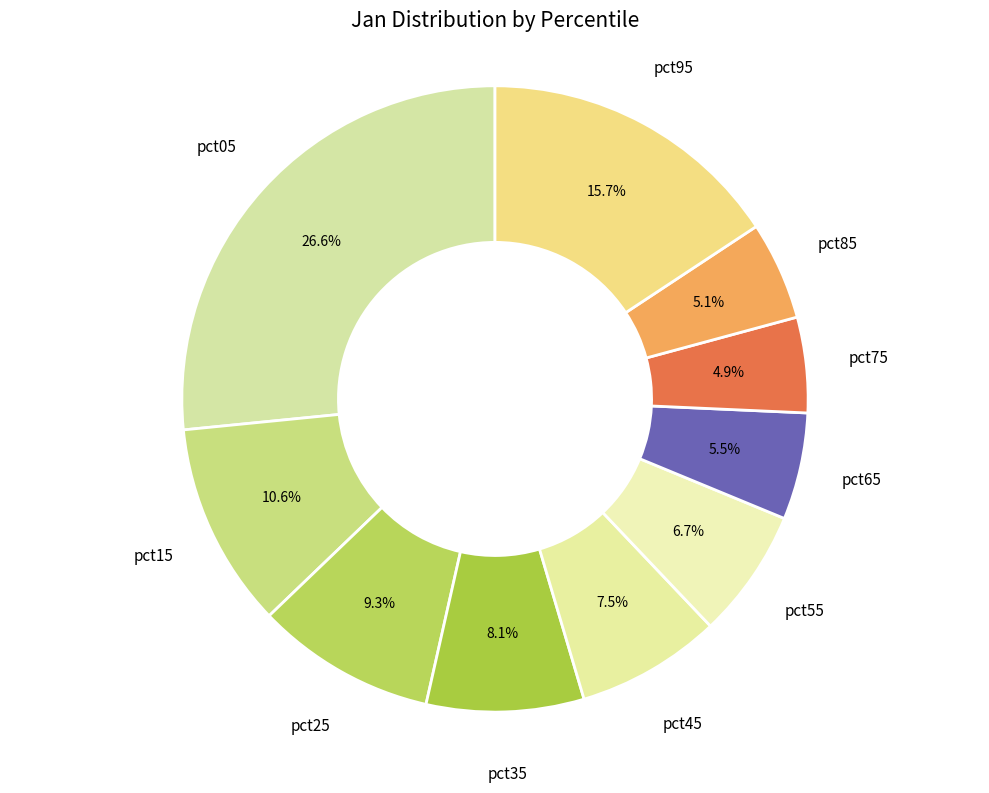

Is there a majority slice in this chart?

No